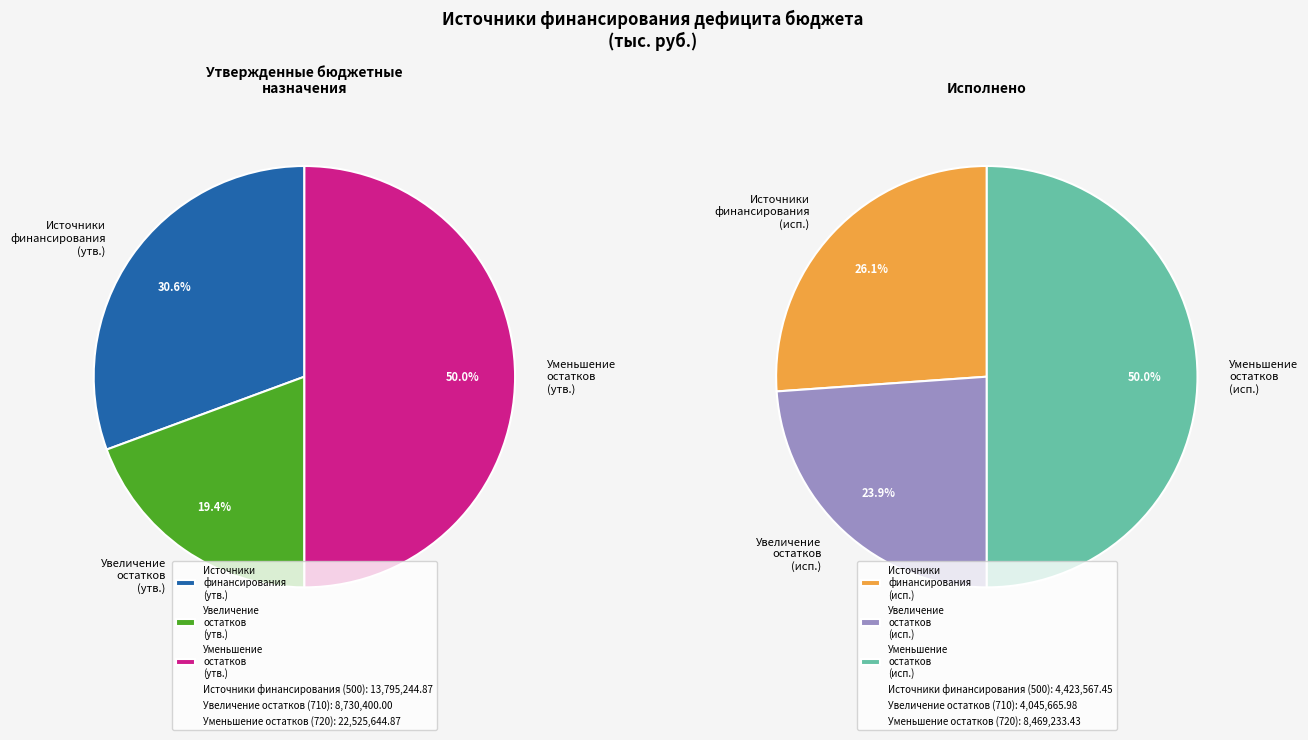

Is it true that Исполнено источники (500) is 7% of the pie?

True